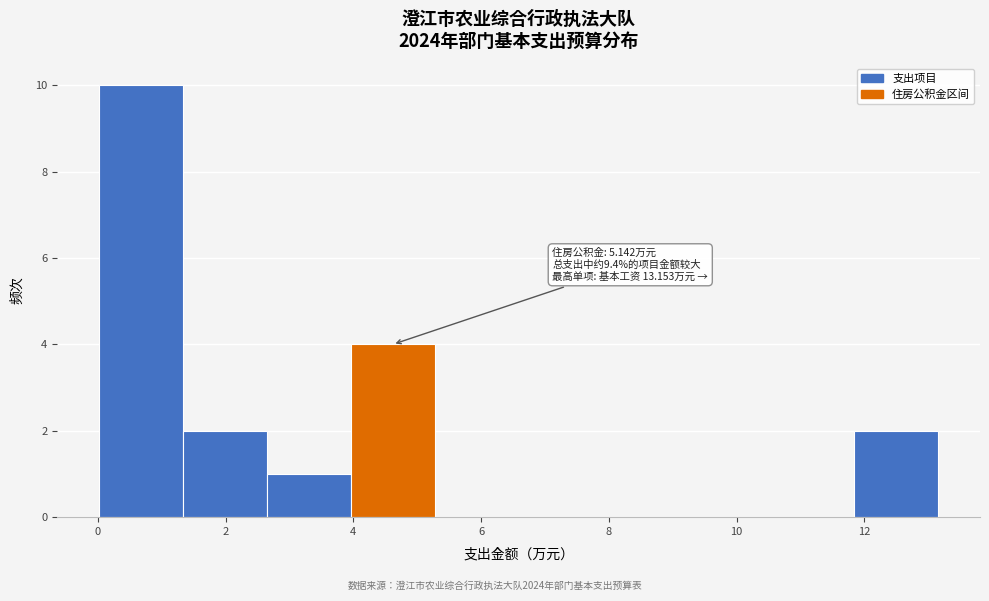

Over which range of the x-axis is the bar tallest?

0.0 to 1.4